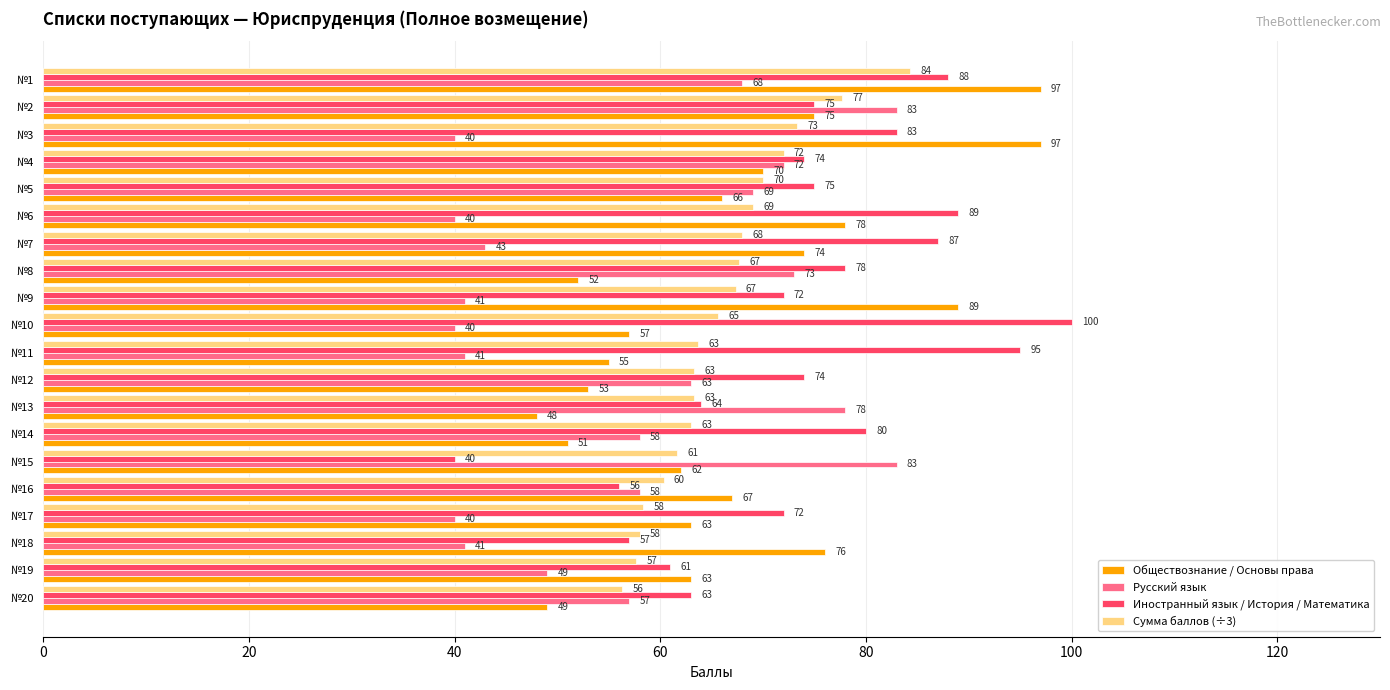

At №19, list the series in order from largest to smallest.

Обществознание / Основы права, Иностранный язык / История / Математика, Сумма баллов (÷3), Русский язык